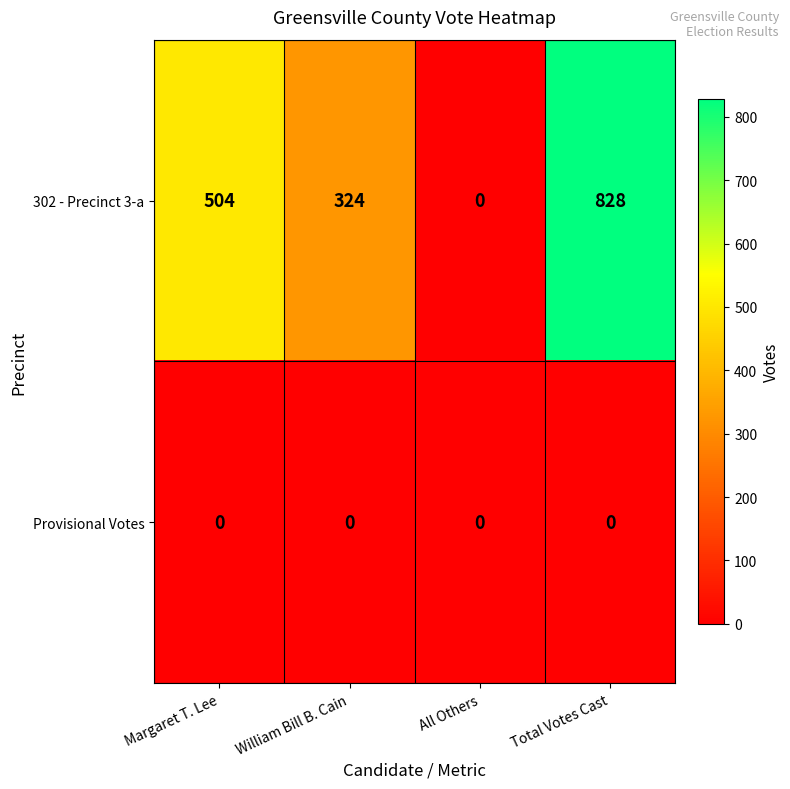

Reading left to right, transcribe all the data shown in this chart.

302 - Precinct 3-a: 504	324	0	828
Provisional Votes: 0	0	0	0